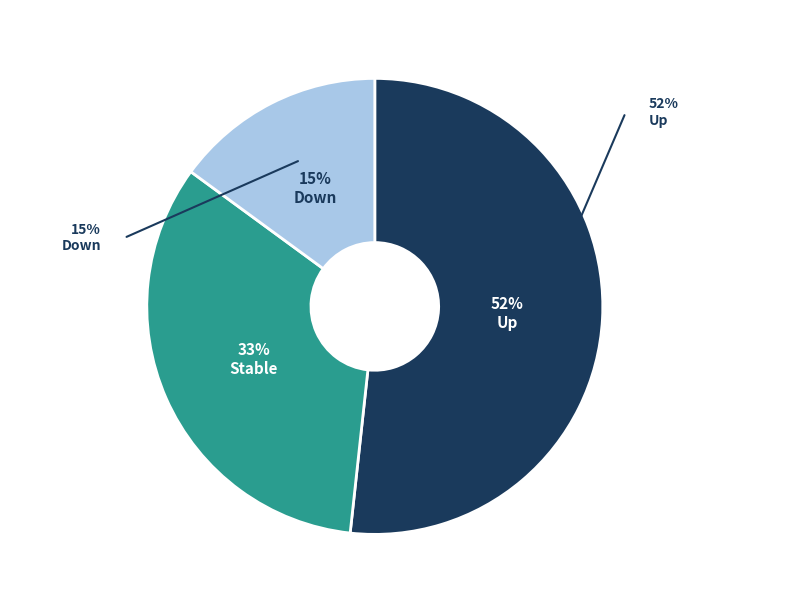

Is up the majority of the pie?

Yes